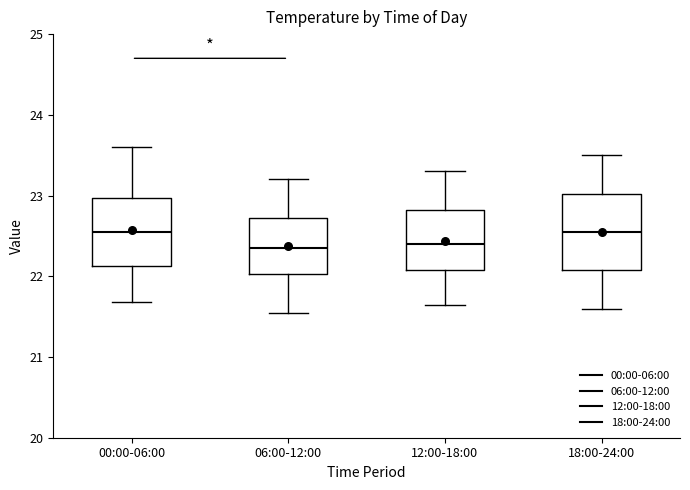

Reading left to right, read every box against the y-axis: the position of its median line, the range the box covers, and the ends of its whiskers. The values are not printed on the chart, so give them approximately, as read against the axis.

00:00-06:00: median 22.6, box 22.1 to 23.0, whiskers 21.7 to 23.6
06:00-12:00: median 22.4, box 22.0 to 22.7, whiskers 21.6 to 23.2
12:00-18:00: median 22.4, box 22.1 to 22.8, whiskers 21.7 to 23.3
18:00-24:00: median 22.6, box 22.1 to 23.0, whiskers 21.6 to 23.5